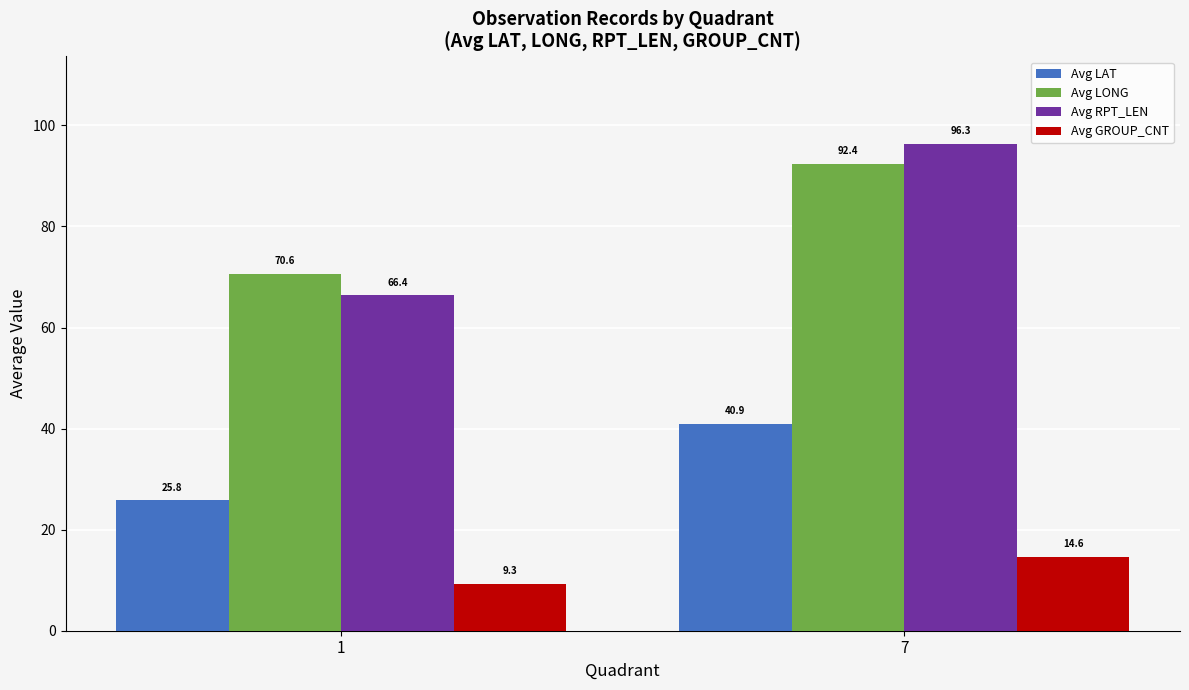

At 7, list the series in order from smallest to largest.

Avg GROUP_CNT, Avg LAT, Avg LONG, Avg RPT_LEN